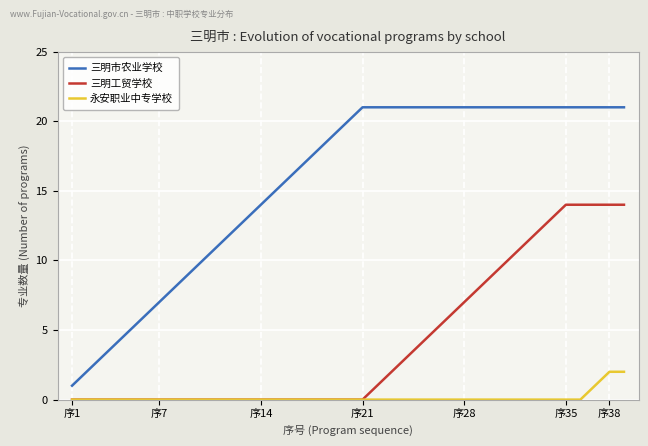

Which series has the widest spread of values?

三明市农业学校